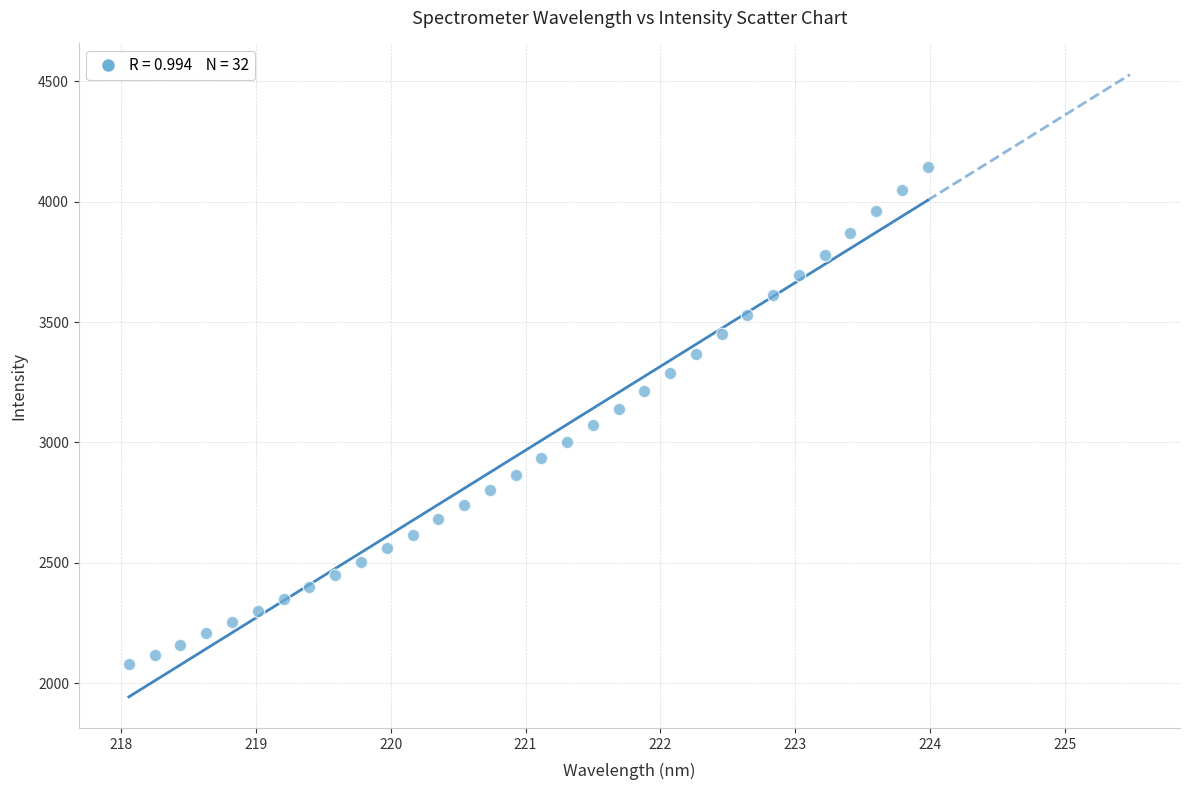

What is the range of Y values (max minus min)?

2066.6